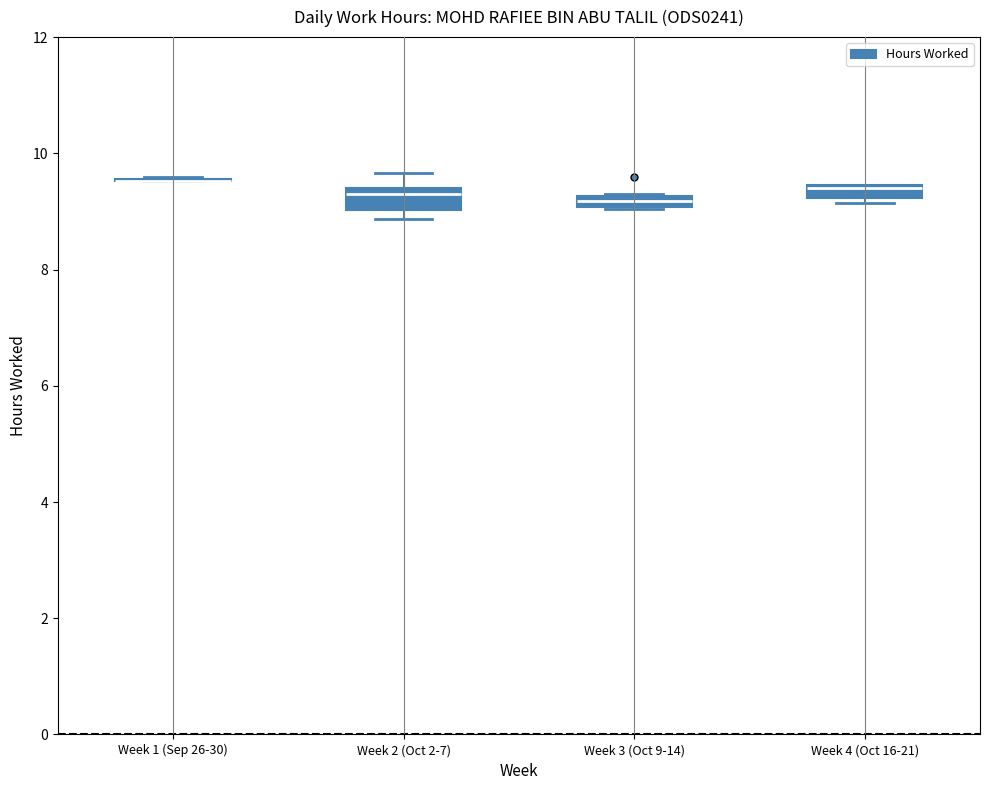

Where is the lower edge of the box for Week 2 (Oct 2-7) on the y-axis? The values are not printed on the chart, so give them approximately, as read against the axis.

9.0